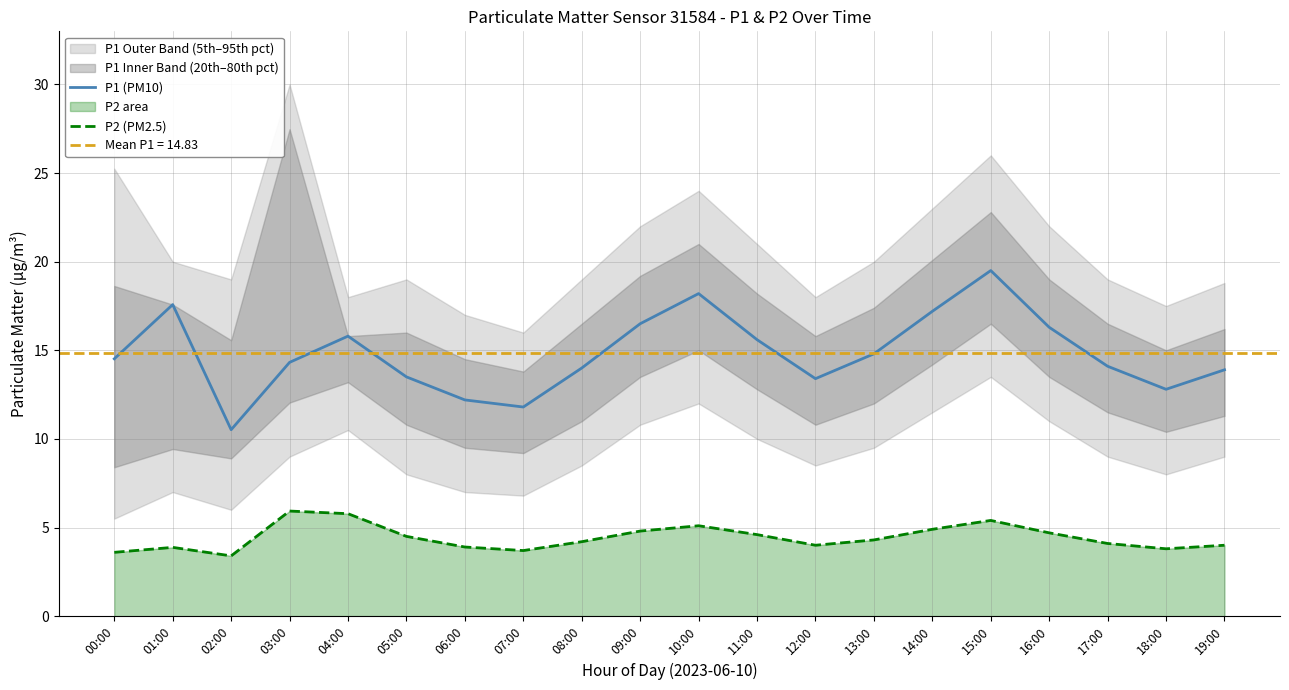

How many data points in P2 (PM2.5) are above 4?

12